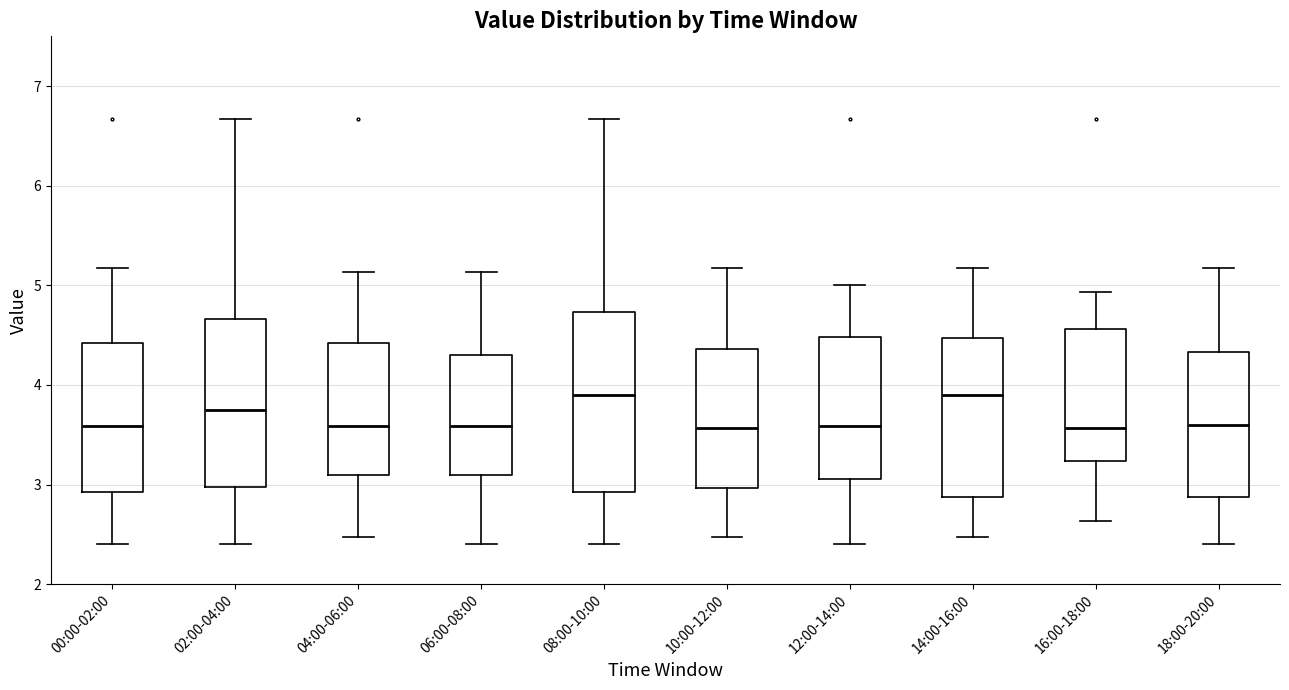

Where is the lower edge of the box for 14:00-16:00 on the y-axis? The values are not printed on the chart, so give them approximately, as read against the axis.

2.9